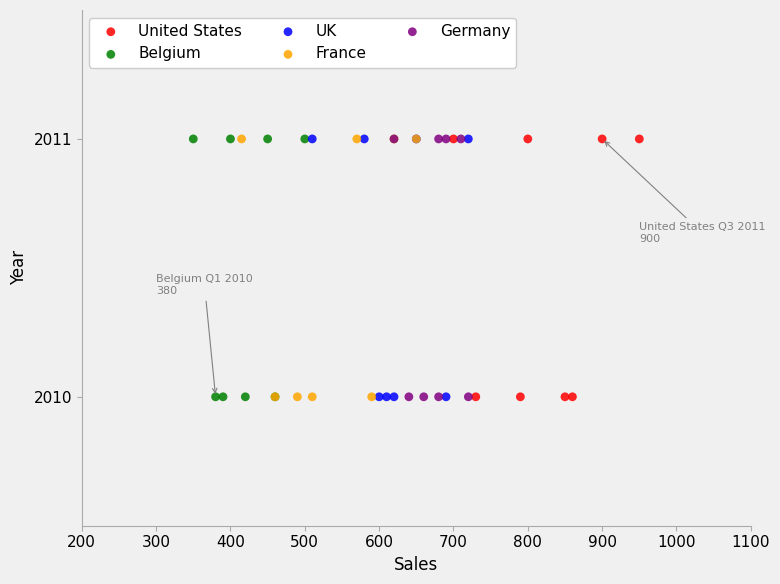

What are all the series names shown in the legend?

United States, Belgium, UK, France, Germany